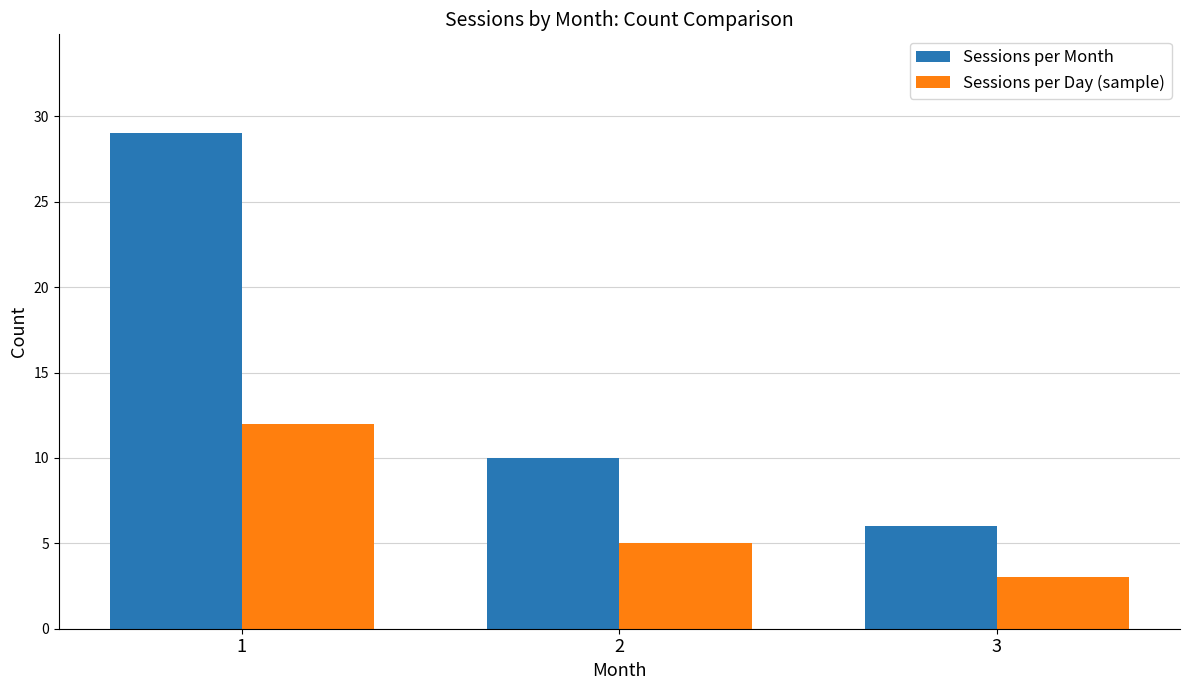

Rank the series by their maximum value, from lowest to highest.

Sessions per Day (sample), Sessions per Month